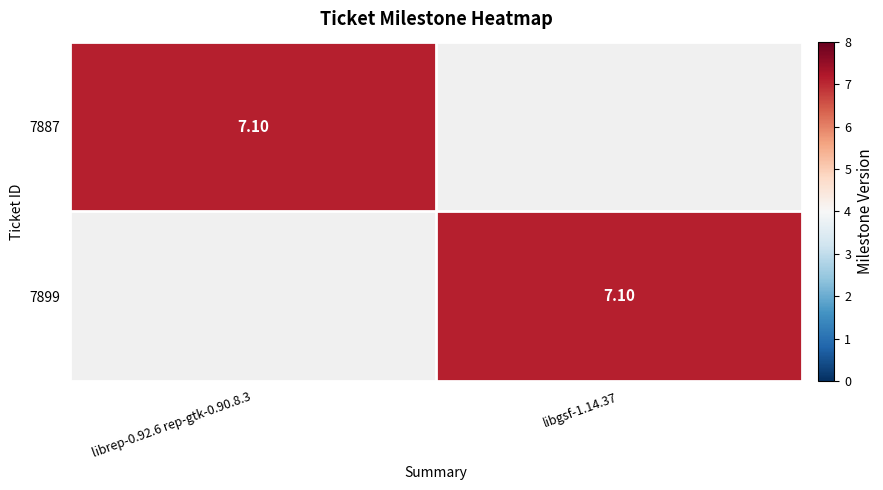

Which category has the lowest value in the 7887 series?

libgsf-1.14.37